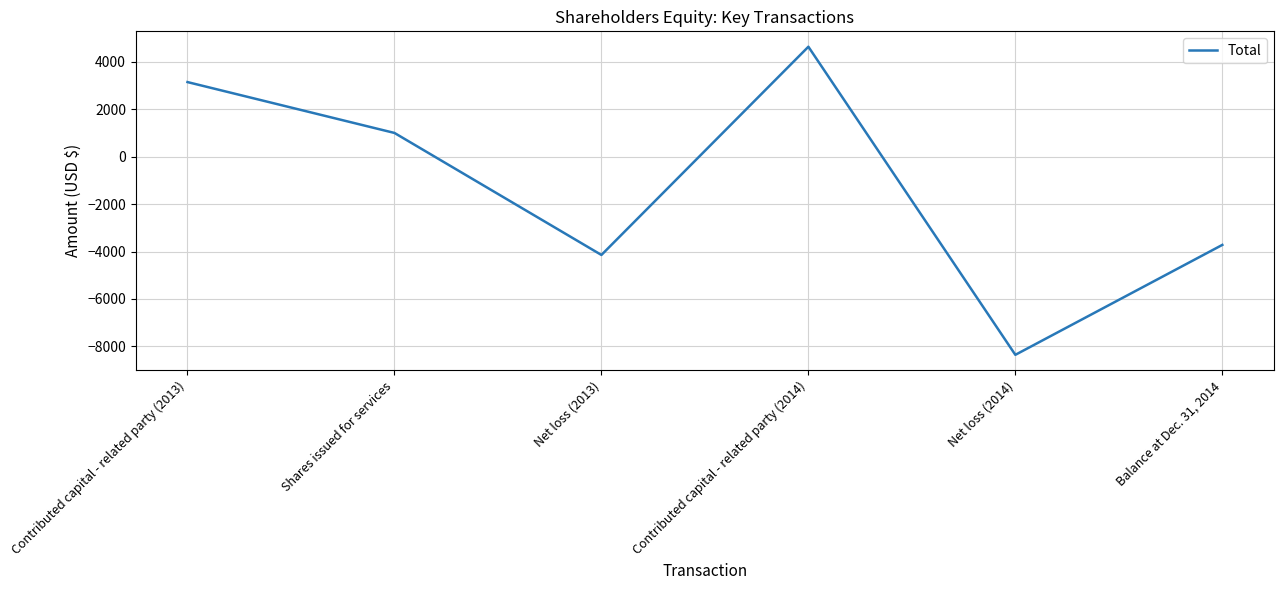

Is it true that the value at Net loss (2014) is -14246?

False